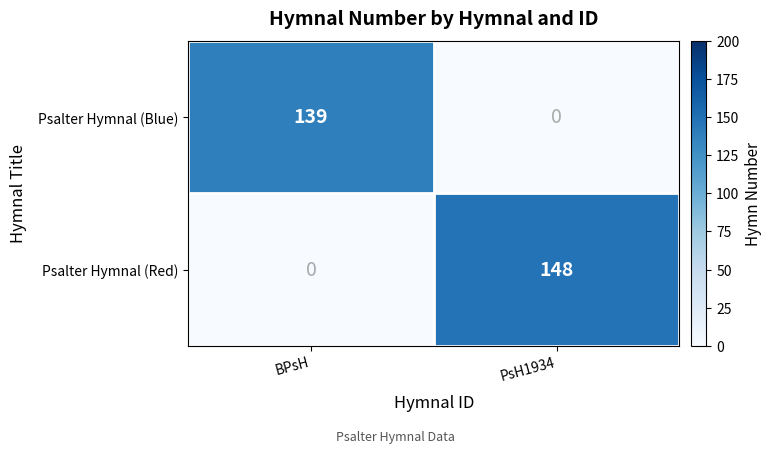

At which category is the sum across all series the highest?

PsH1934